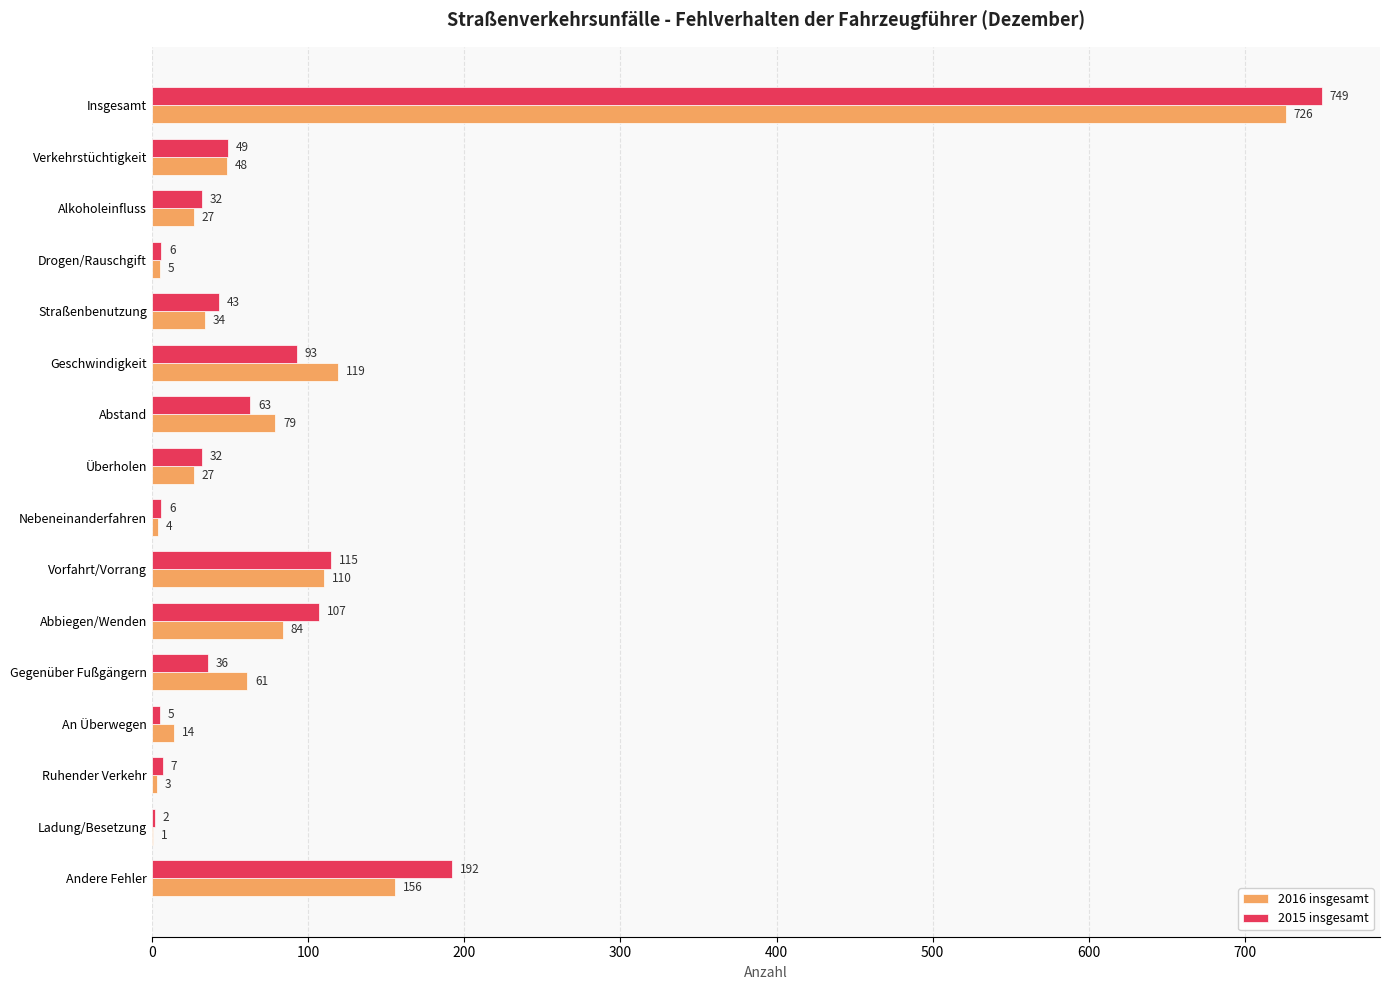

True or false: 2015 insgesamt has a value of 7 at Ruhender Verkehr.

True